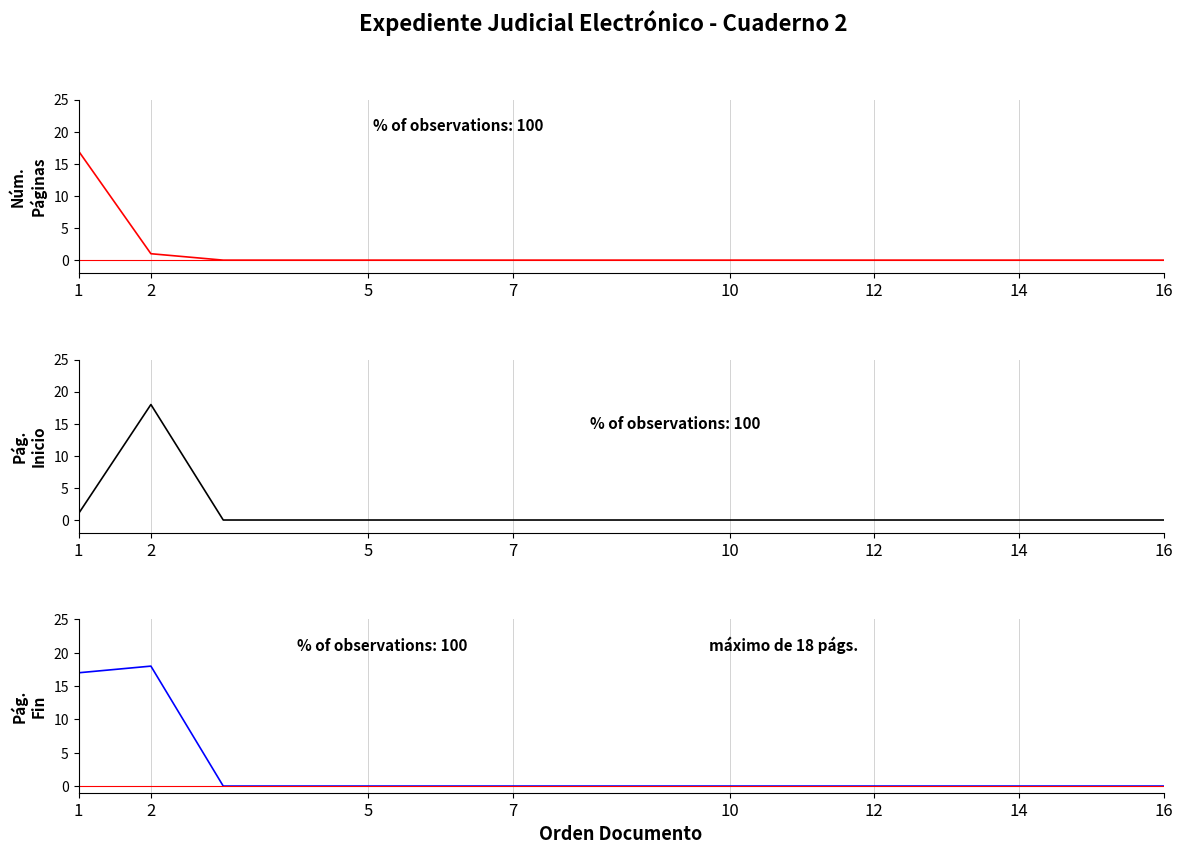

What is the label of the 2nd point from the left?

2